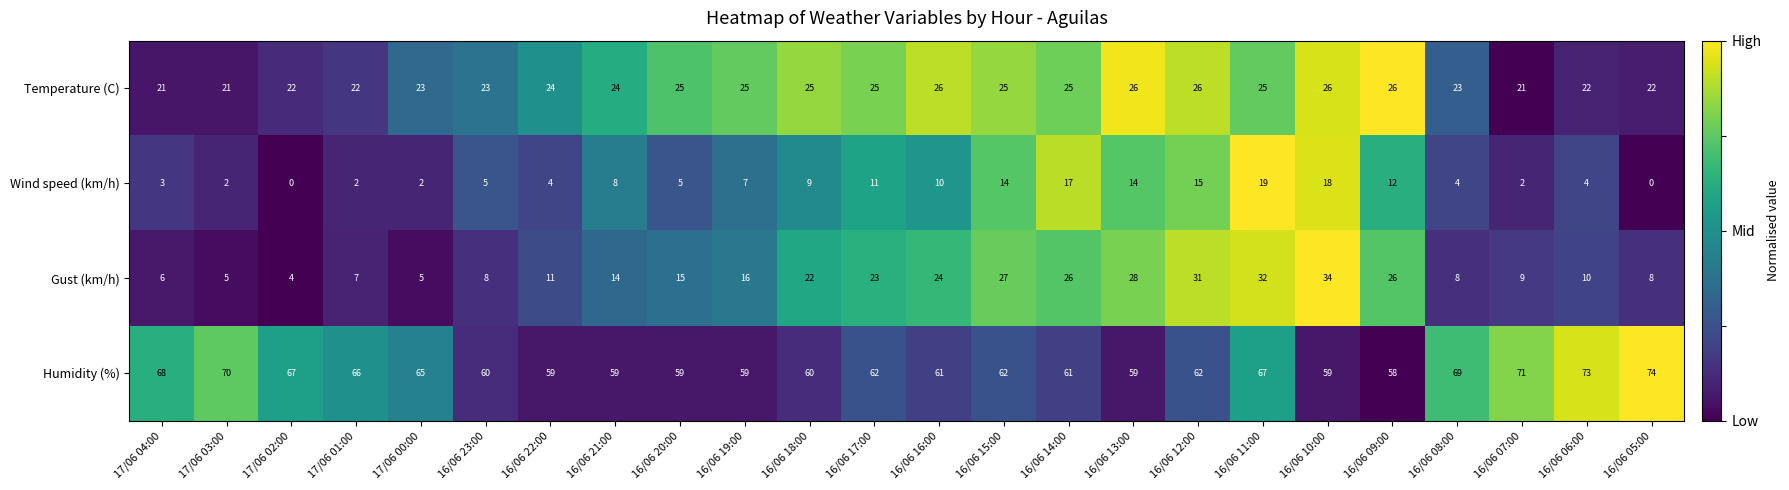

Which series has the largest range (max minus min)?

Gust (km/h)